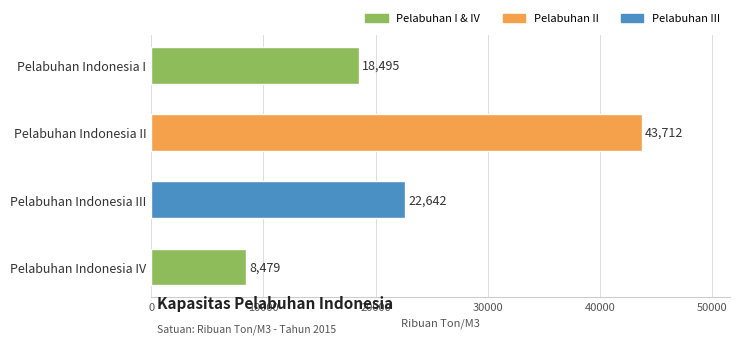

Between Pelabuhan Indonesia IV and Pelabuhan Indonesia II, which is larger?

Pelabuhan Indonesia II